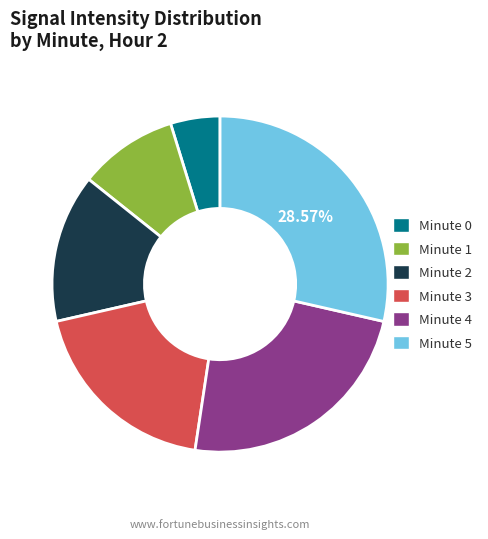

Do Minute 0 and Minute 1 together represent more than half of the pie?

No